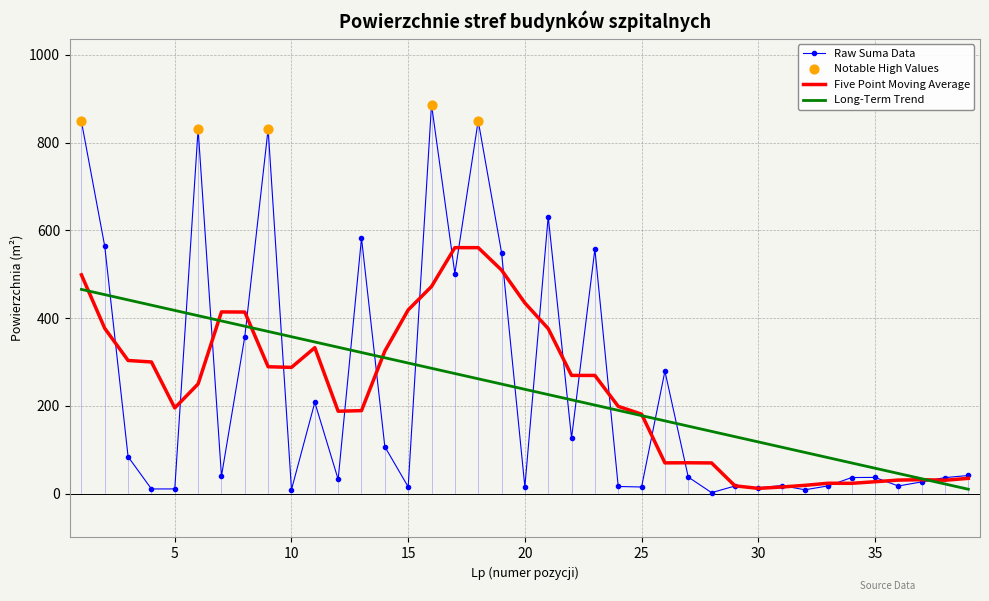

Which series has the largest range (max minus min)?

Raw Suma Data